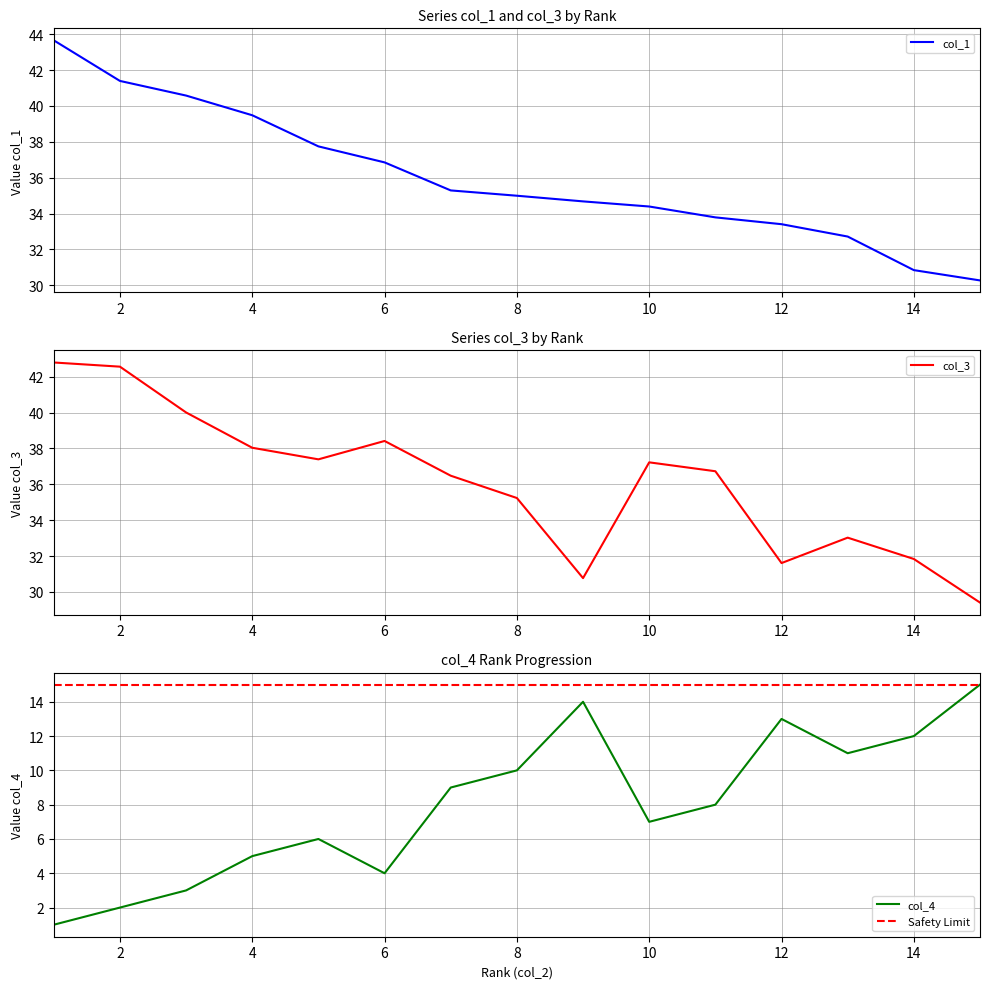

What is the highest value of the col_1 series?

43.7